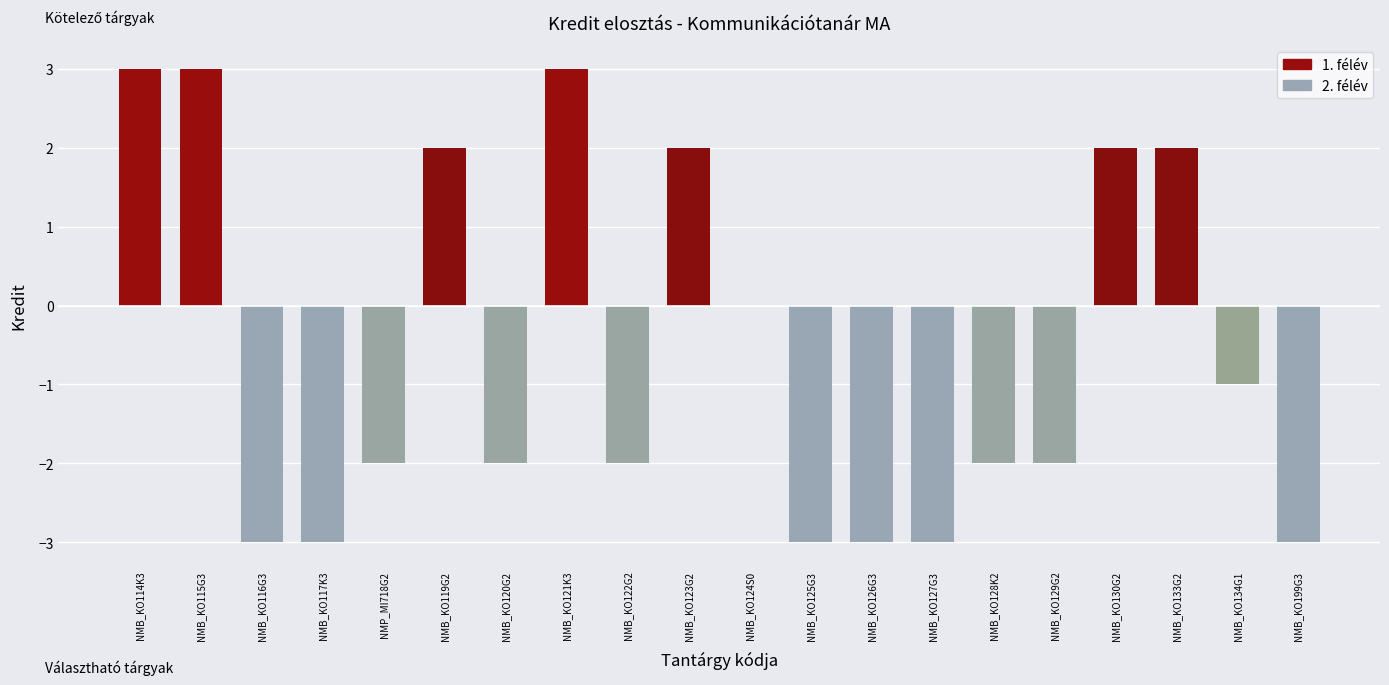

What is the change in value from NMB_KO117K3 to NMB_KO124S0?

+3